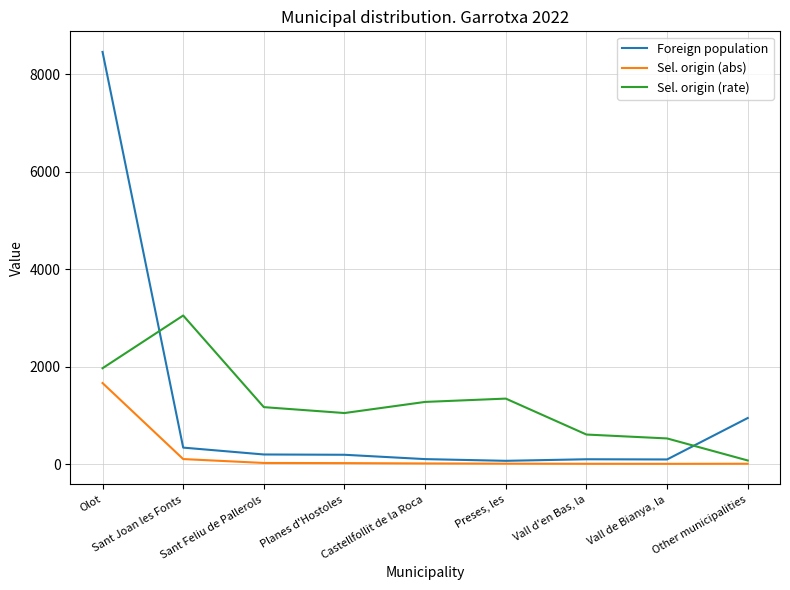

Is this an area chart (filled region under the line)?

No